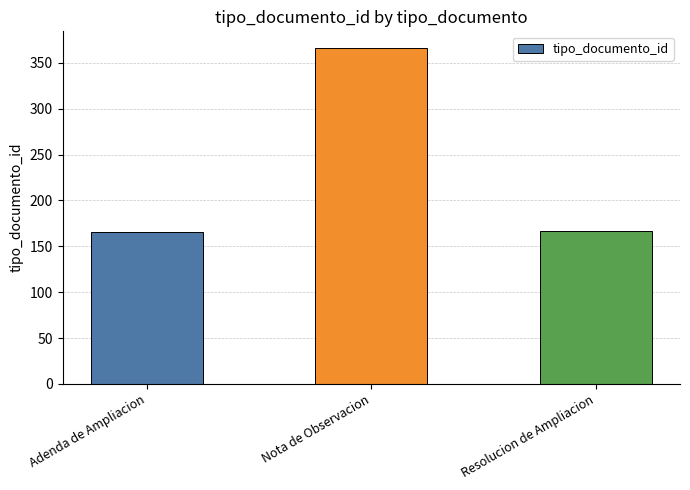

The chart shows a value of 167 at Resolucion de Ampliacion. True or false?

True